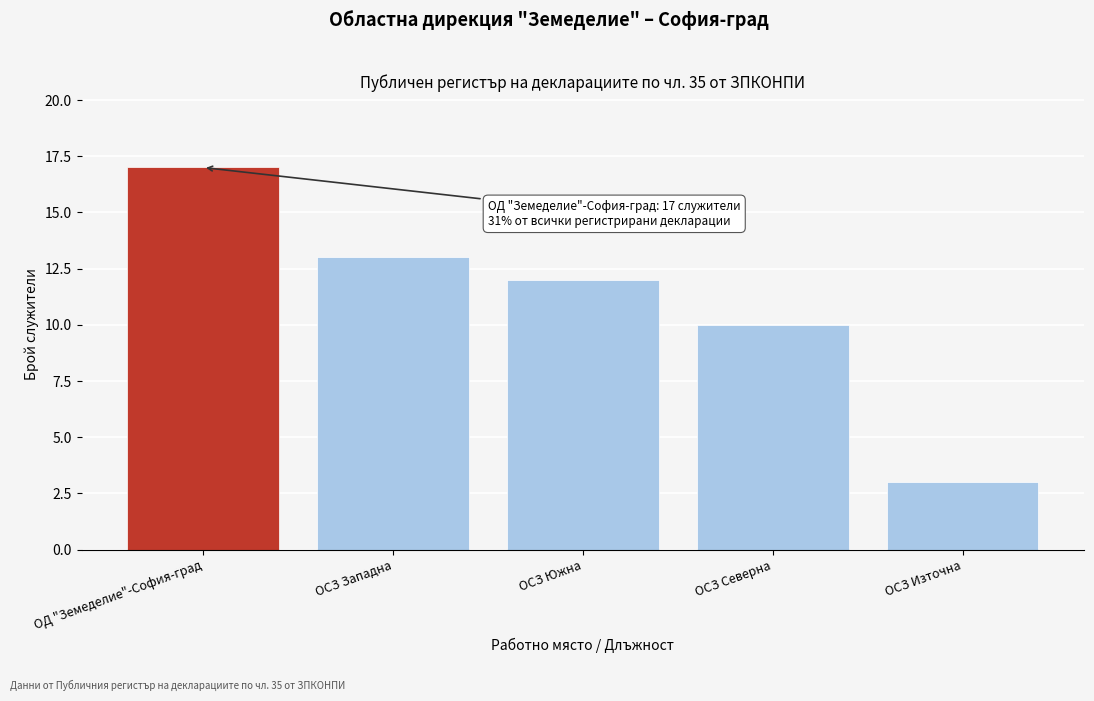

Reading left to right, what are all the values shown in this chart?

ОД "Земеделие"-София-град=17	ОСЗ Западна=13	ОСЗ Южна=12	ОСЗ Северна=10	ОСЗ Източна=3